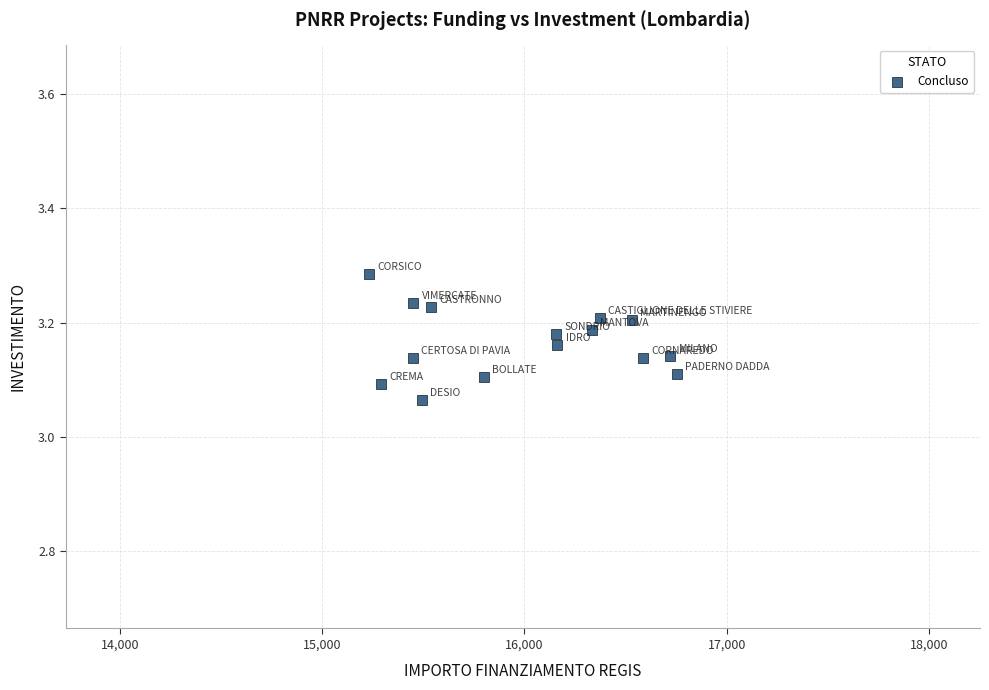

What is the range of X values (max minus min)?

1518.9